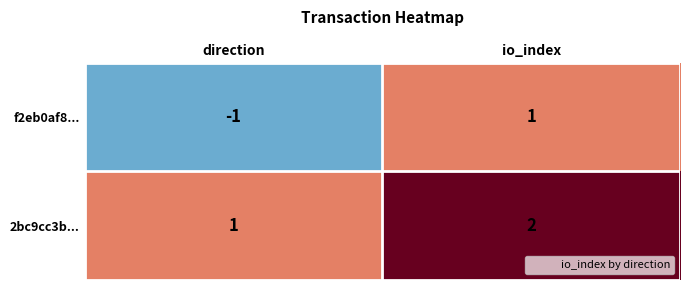

What is the sum of the 2bc9cc3b... values at io_index and direction?

3